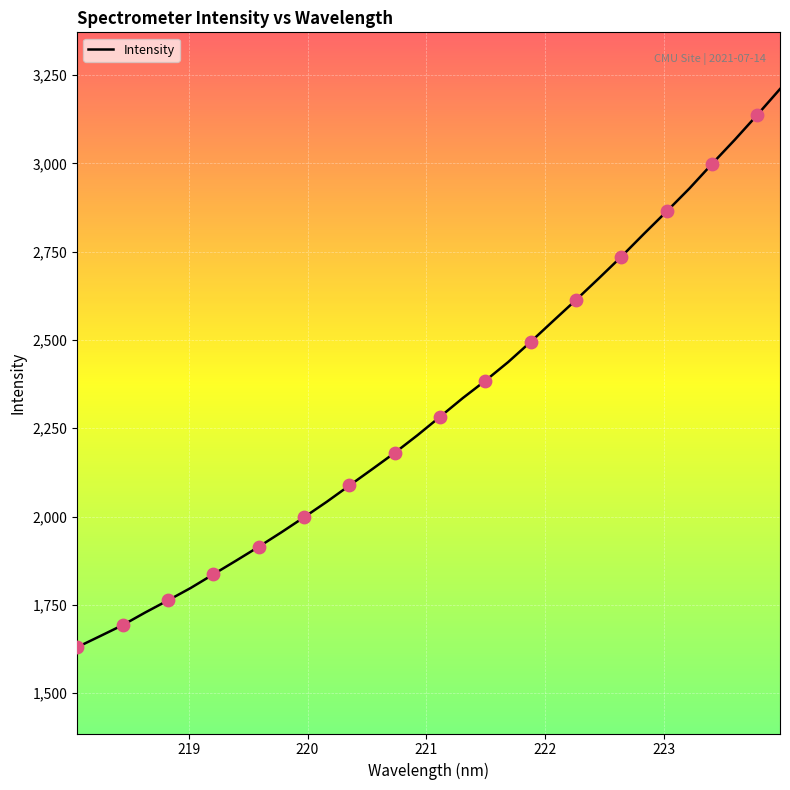

What is the difference between the maximum and minimum values?

1581.1